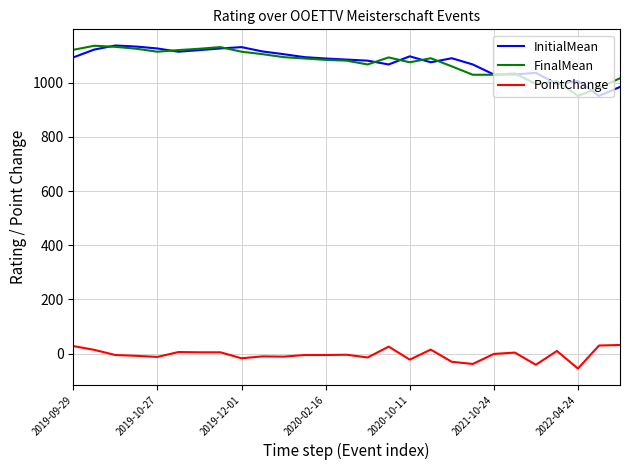

True or false: PointChange and FinalMean intersect in this chart.

False